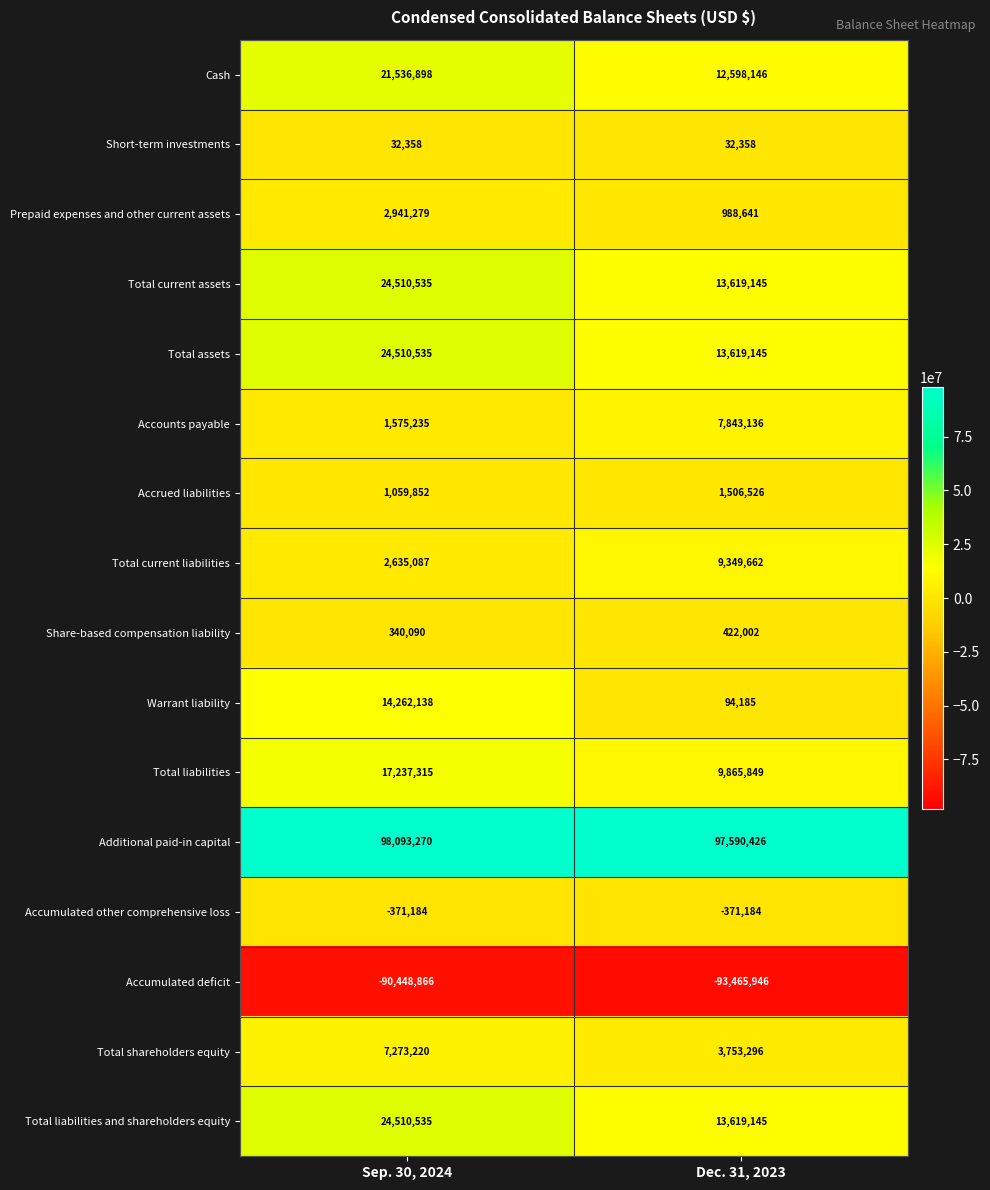

Which series has the widest spread of values?

Warrant liability